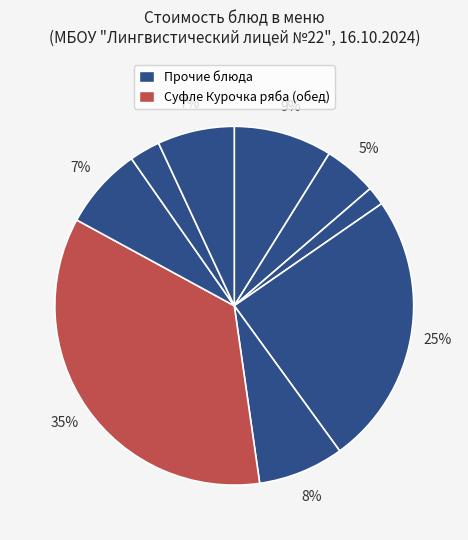

To the nearest percent, what is the average slice percentage?

11%